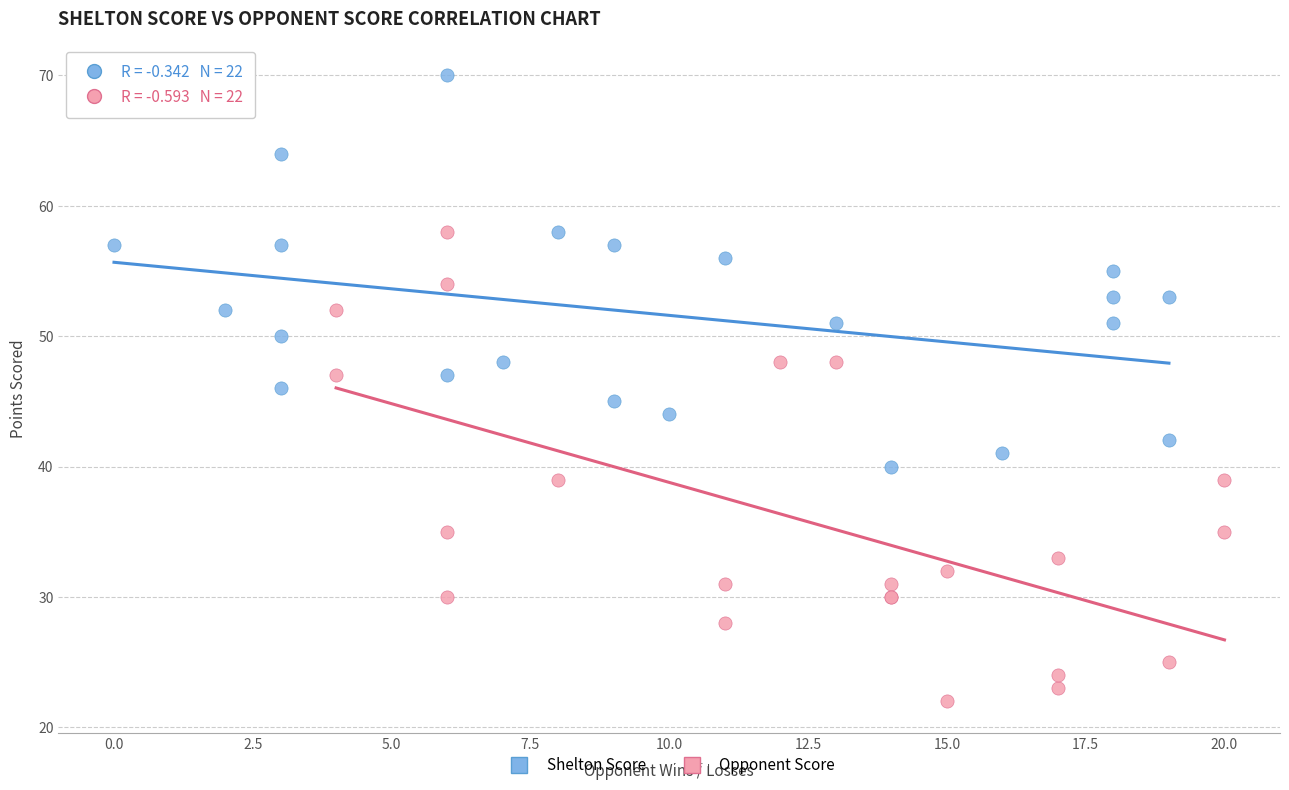

Which series has the largest Y range (max minus min)?

Opponent Score